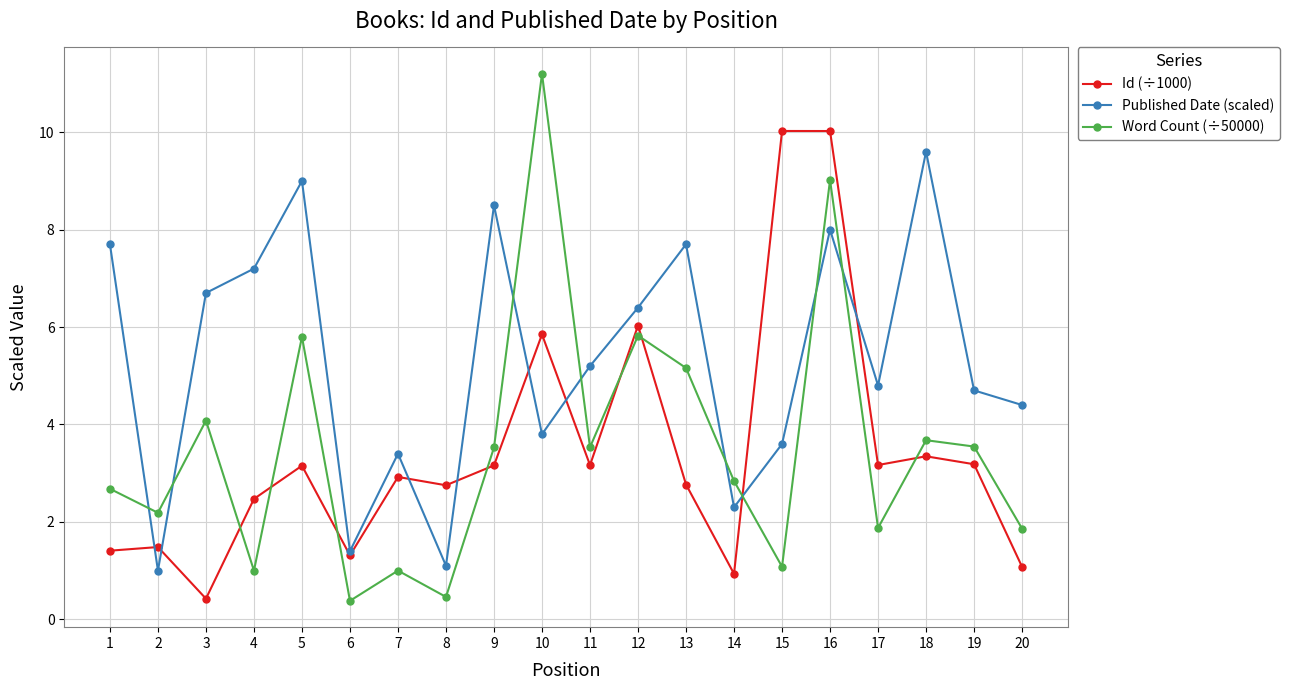

True or false: Word Count (÷50000) has a value of 5.8 at 12.

True